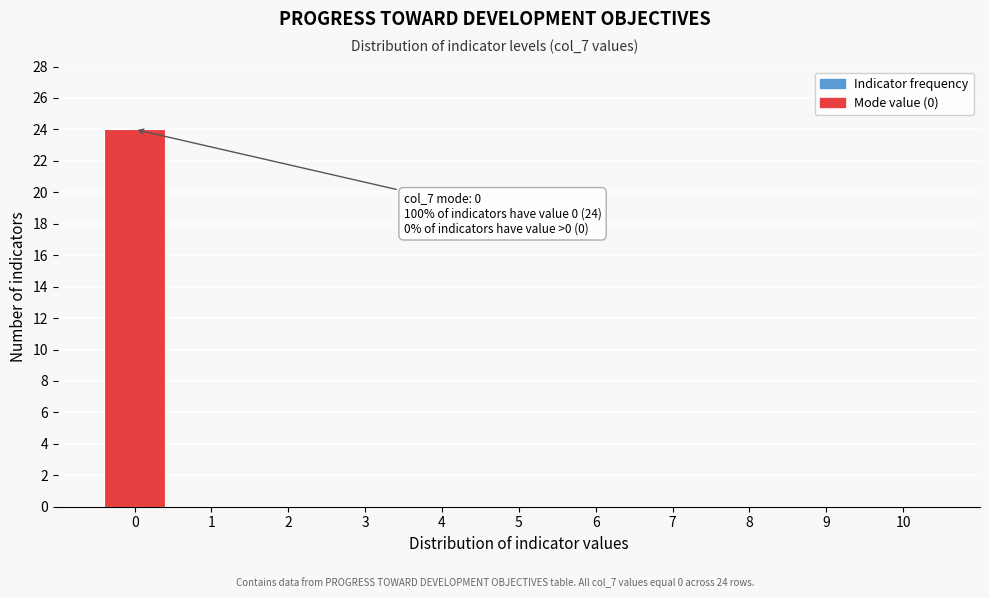

Over which range of the x-axis is the bar tallest?

-0.5 to 0.5